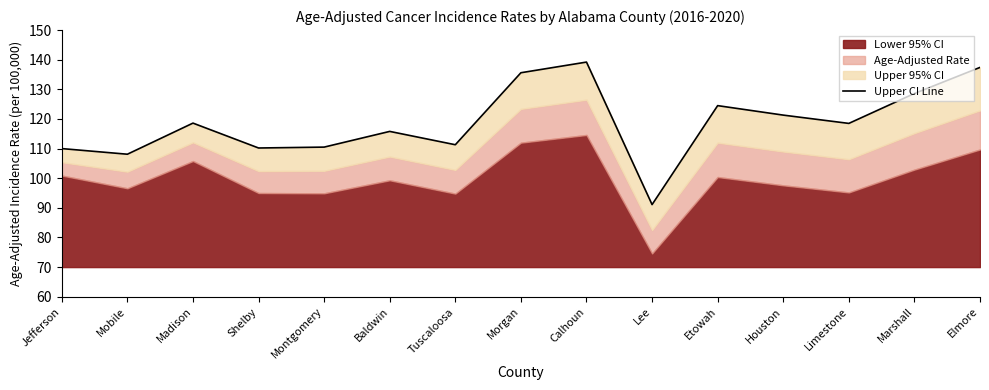

What is the ratio of the value at Limestone to the value at Elmore?

0.9